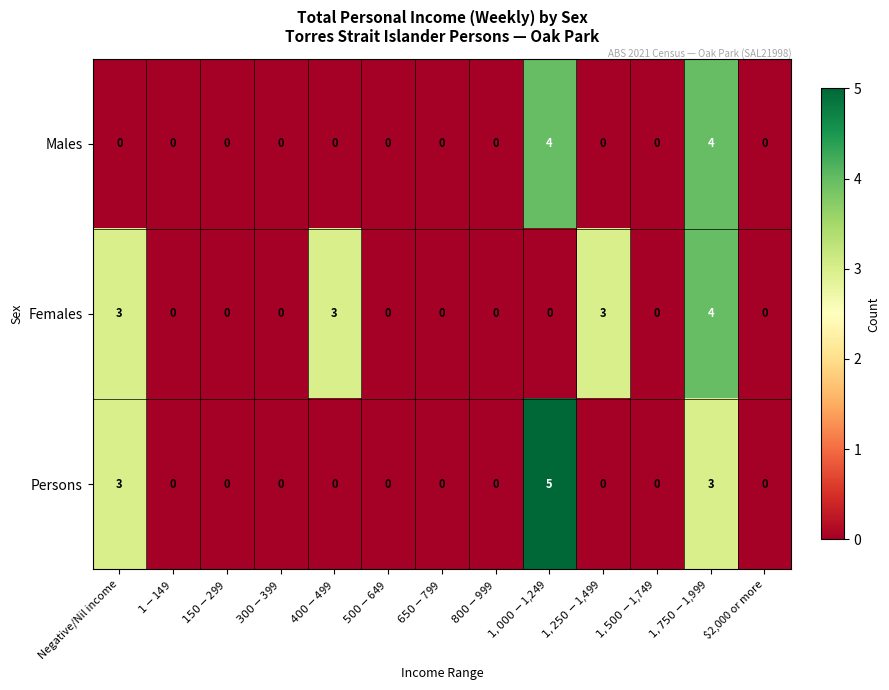

What is the greatest value displayed?

5